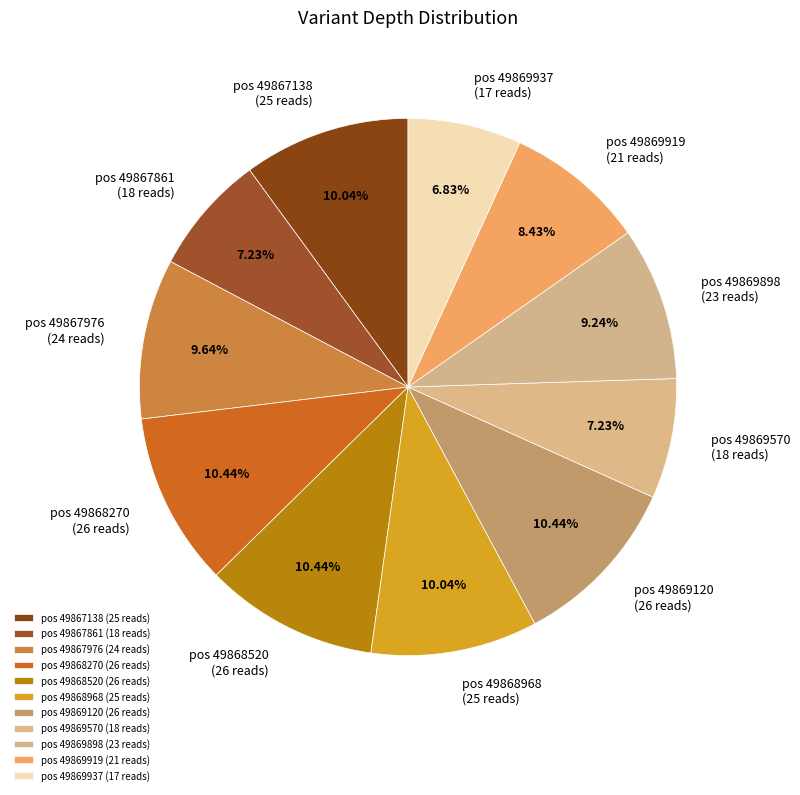

Count the number of slices in the pie.

11